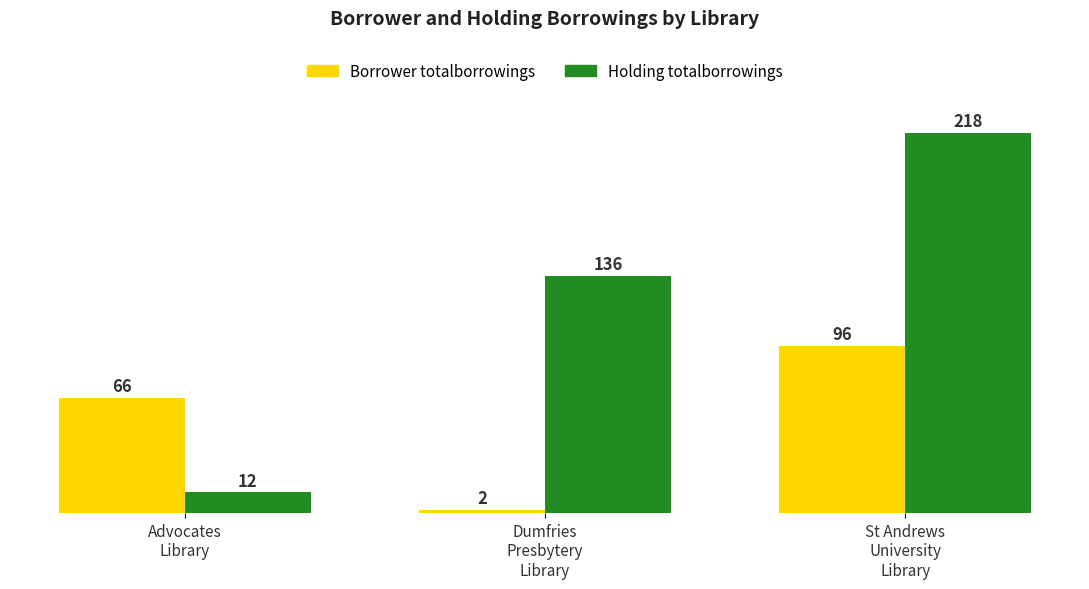

Which category has the highest value across all series?

St Andrews
University
Library